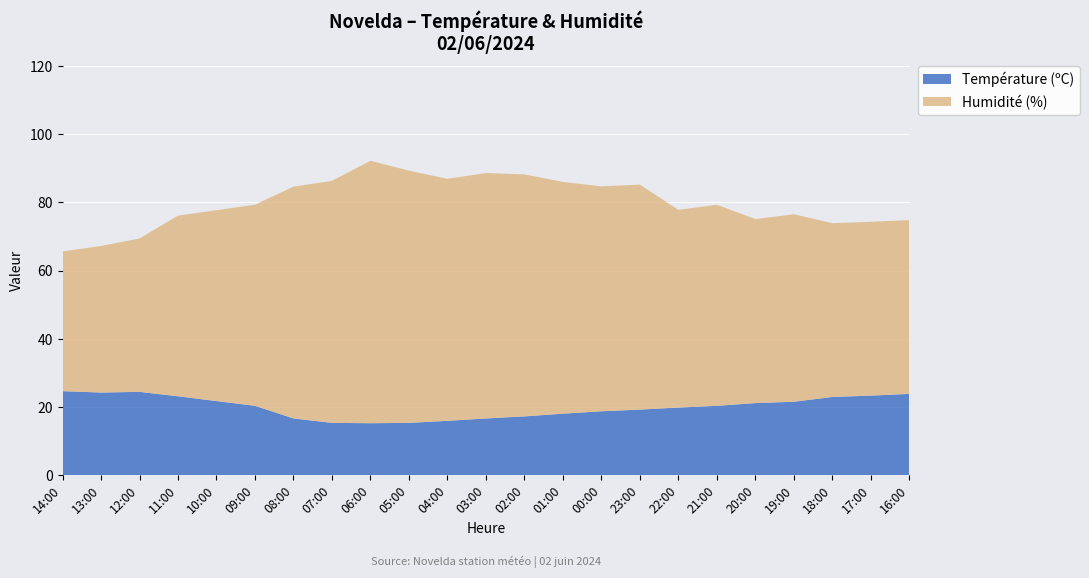

Reading left to right, extract all data points from this chart.

Température (ºC): 14:00=24.6	13:00=24.2	12:00=24.4	11:00=23.1	10:00=21.7	09:00=20.3	08:00=16.6	07:00=15.3	06:00=15.2	05:00=15.3	04:00=15.9	03:00=16.6	02:00=17.2	01:00=18.0	00:00=18.7	23:00=19.2	22:00=19.8	21:00=20.3	20:00=21.1	19:00=21.5	18:00=22.9	17:00=23.3	16:00=23.8
Humidité (%): 14:00=41.0	13:00=43.0	12:00=45.0	11:00=53.0	10:00=56.0	09:00=59.0	08:00=68.0	07:00=71.0	06:00=77.0	05:00=74.0	04:00=71.0	03:00=72.0	02:00=71.0	01:00=68.0	00:00=66.0	23:00=66.0	22:00=58.0	21:00=59.0	20:00=54.0	19:00=55.0	18:00=51.0	17:00=51.0	16:00=51.0